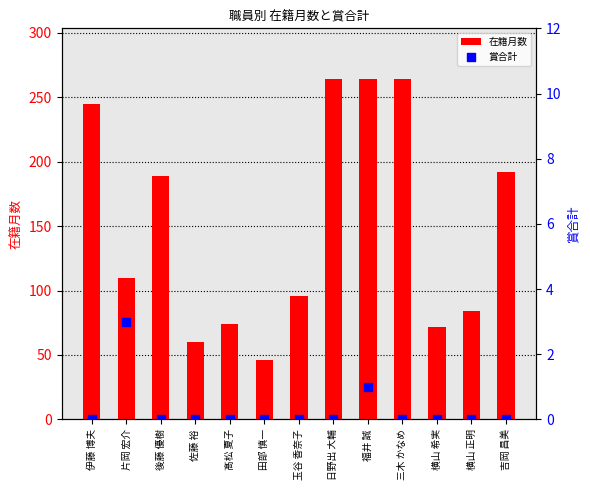

What is the total value across all series at 三木 かなめ?

264